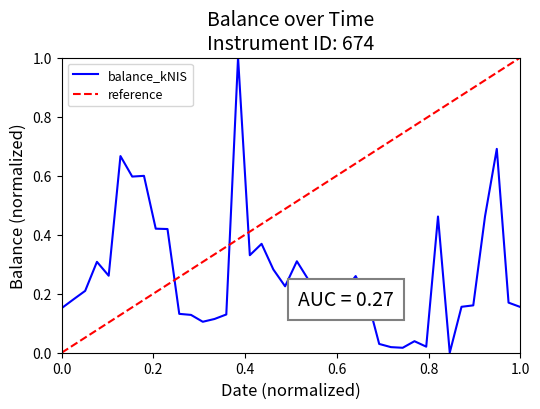

How many points are lower than both their immediate neighbors (excluding endpoints)?

9